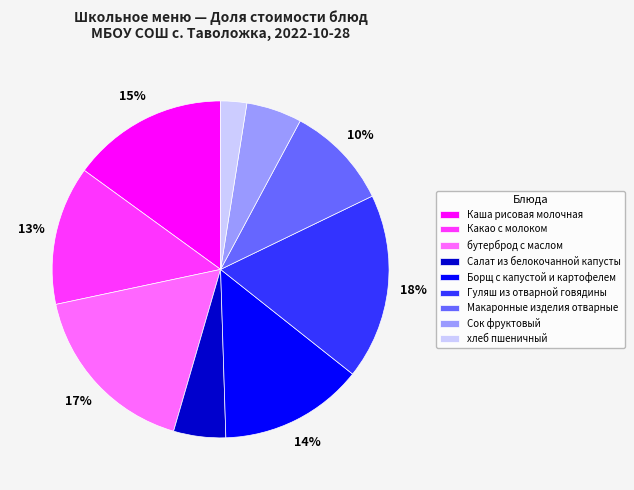

Which has a higher value, Какао с молоком or Макаронные изделия отварные?

Какао с молоком